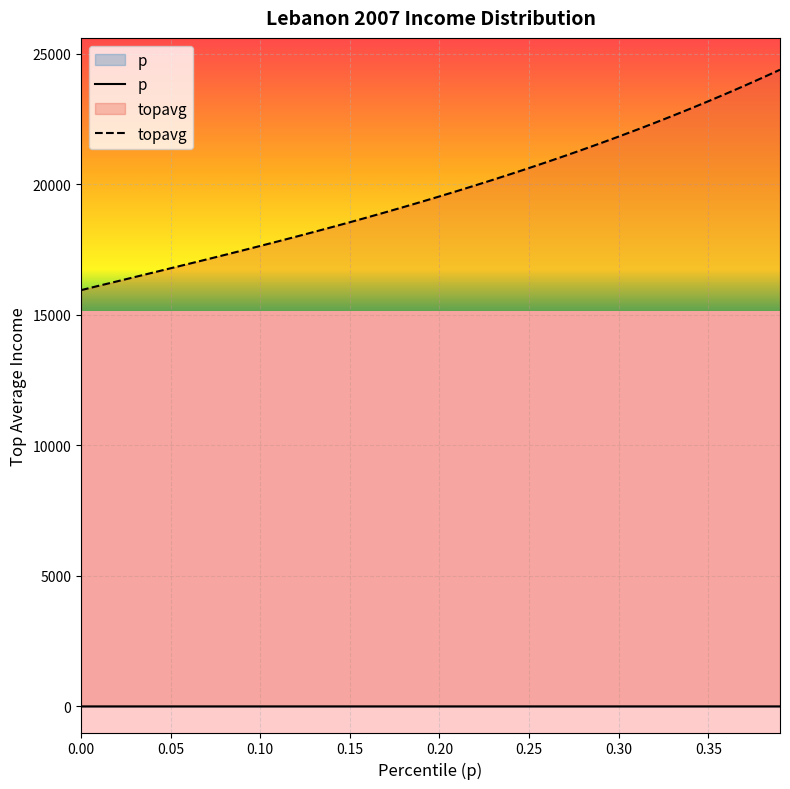

How many distinct data groups are displayed?

2